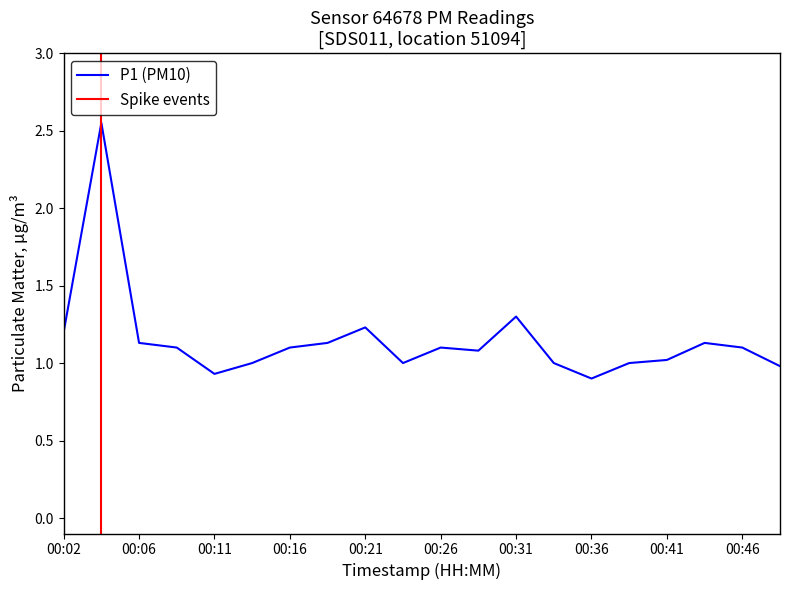

Which category has the lowest value across all series?

00:36